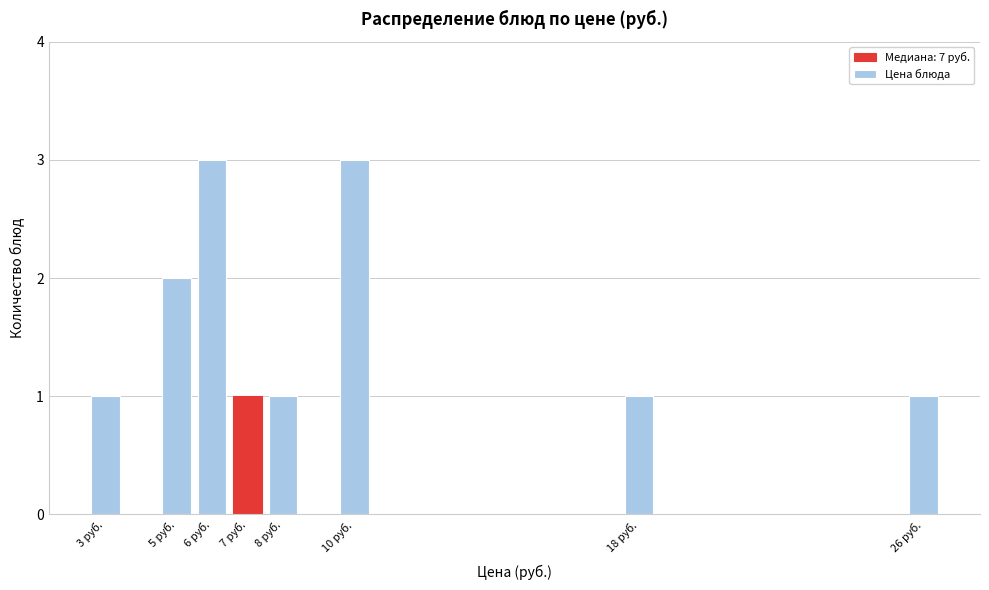

Reading left to right, transcribe all the data shown in this chart.

1	2	3	1	1	3	1	1